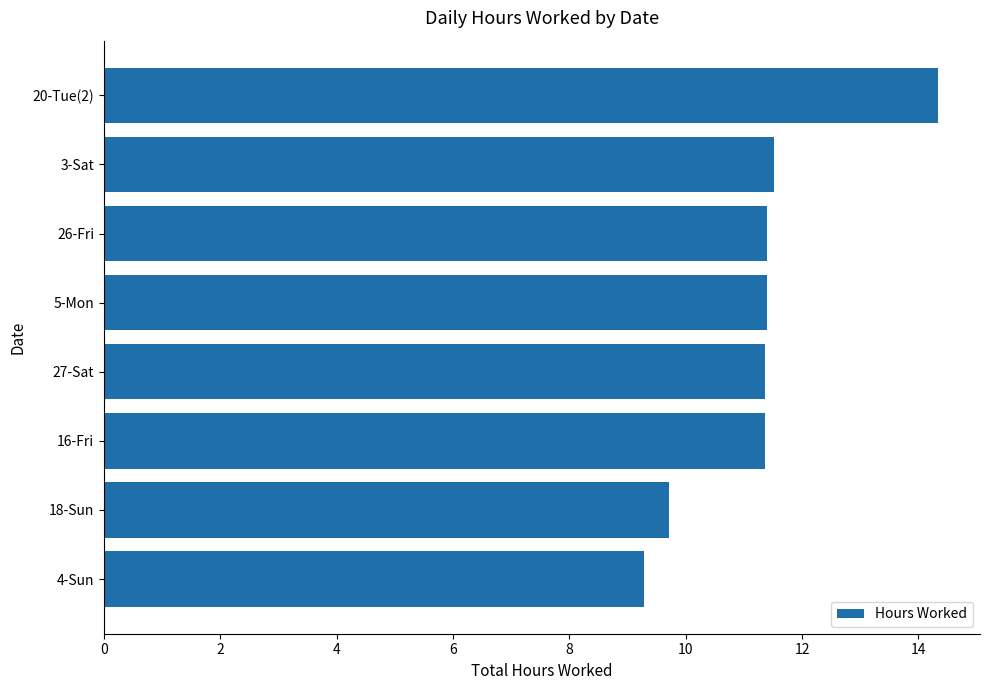

True or false: the data shows 14.3 at 20-Tue(2).

True